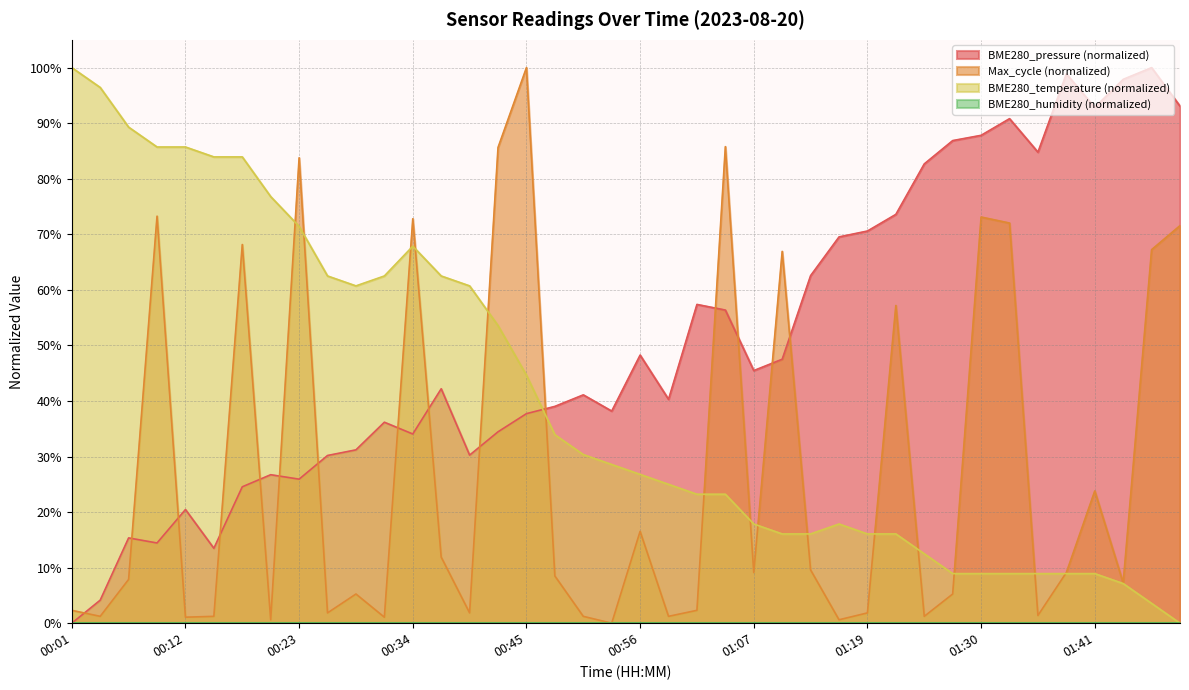

What is the label of the 29th point from the right?

00:32